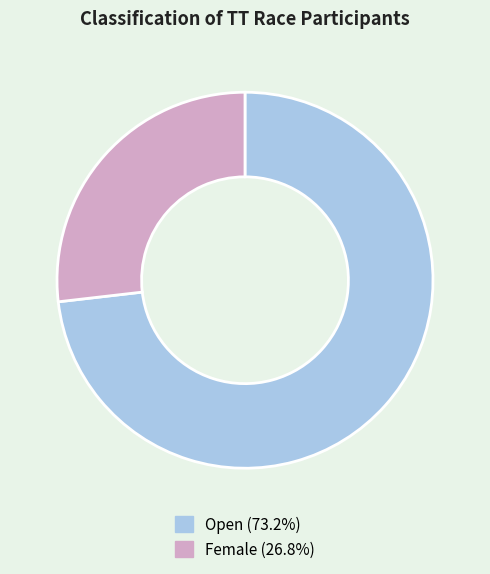

What is the ratio of the value at Open to the value at Female?

2.7